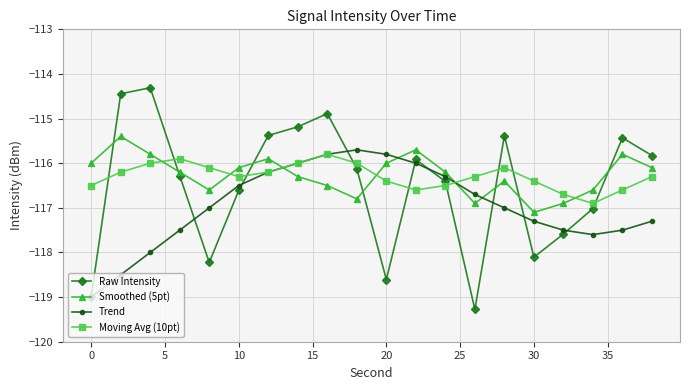

What is the lowest value of the Trend series?

-119.0